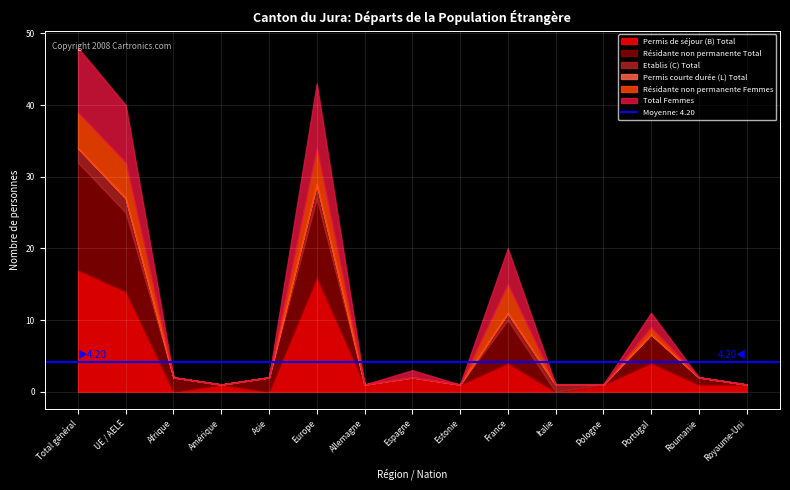

Read the Etablis (C) Total value at UE / AELE.

2